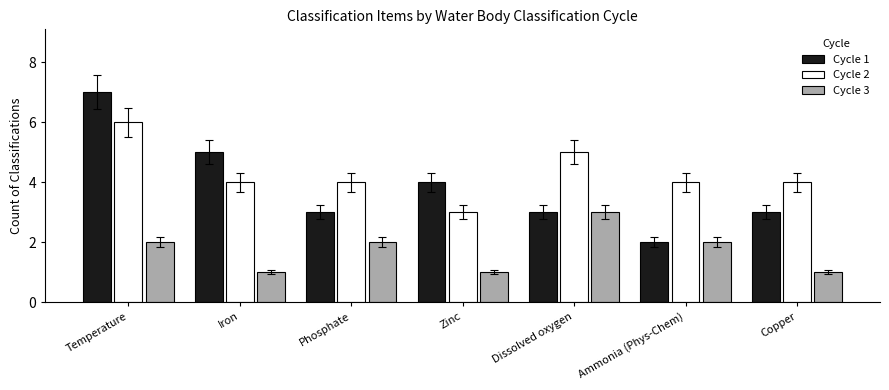

Which label corresponds to the largest value in the chart?

Temperature